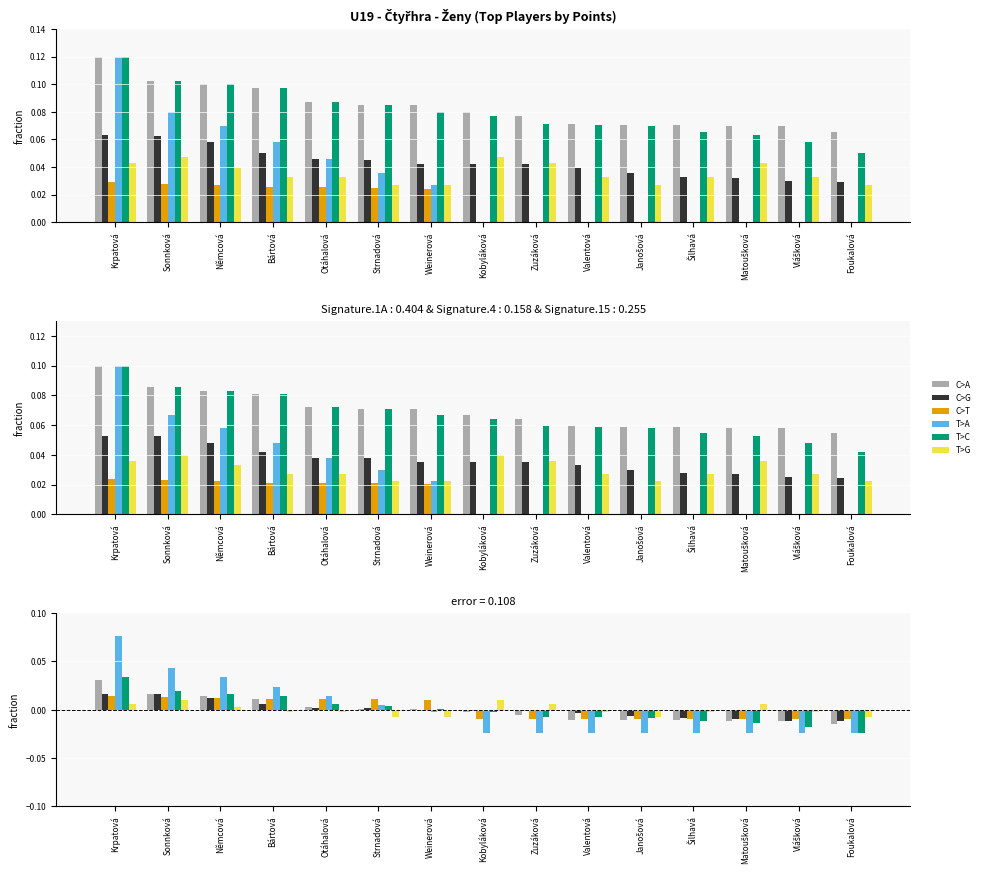

Reading left to right, transcribe all the data shown in this chart.

C>A: 0.0	0.0	0.0	0.0	0.0	0.0	0.0	-0.0	-0.0	-0.0	-0.0	-0.0	-0.0	-0.0	-0.0
C>G: 0.0	0.0	0.0	0.0	0.0	0.0	-0.0	-0.0	-0.0	-0.0	-0.0	-0.0	-0.0	-0.0	-0.0
C>T: 0.0	0.0	0.0	0.0	0.0	0.0	0.0	-0.0	-0.0	-0.0	-0.0	-0.0	-0.0	-0.0	-0.0
T>A: 0.1	0.0	0.0	0.0	0.0	0.0	-0.0	-0.0	-0.0	-0.0	-0.0	-0.0	-0.0	-0.0	-0.0
T>C: 0.0	0.0	0.0	0.0	0.0	0.0	0.0	-0.0	-0.0	-0.0	-0.0	-0.0	-0.0	-0.0	-0.0
T>G: 0.0	0.0	0.0	-0.0	-0.0	-0.0	-0.0	0.0	0.0	-0.0	-0.0	-0.0	0.0	-0.0	-0.0